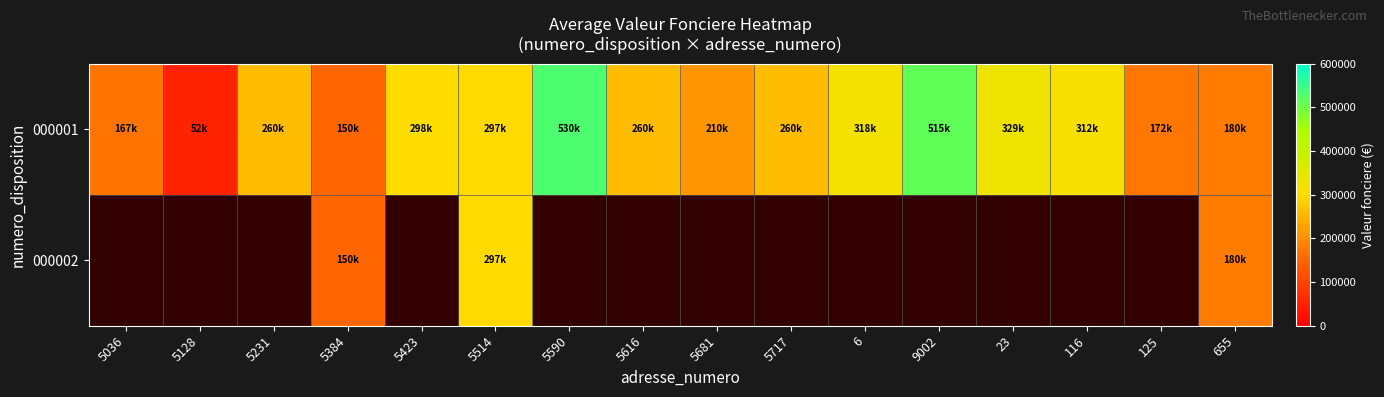

How many values in 000002 are above zero?

3